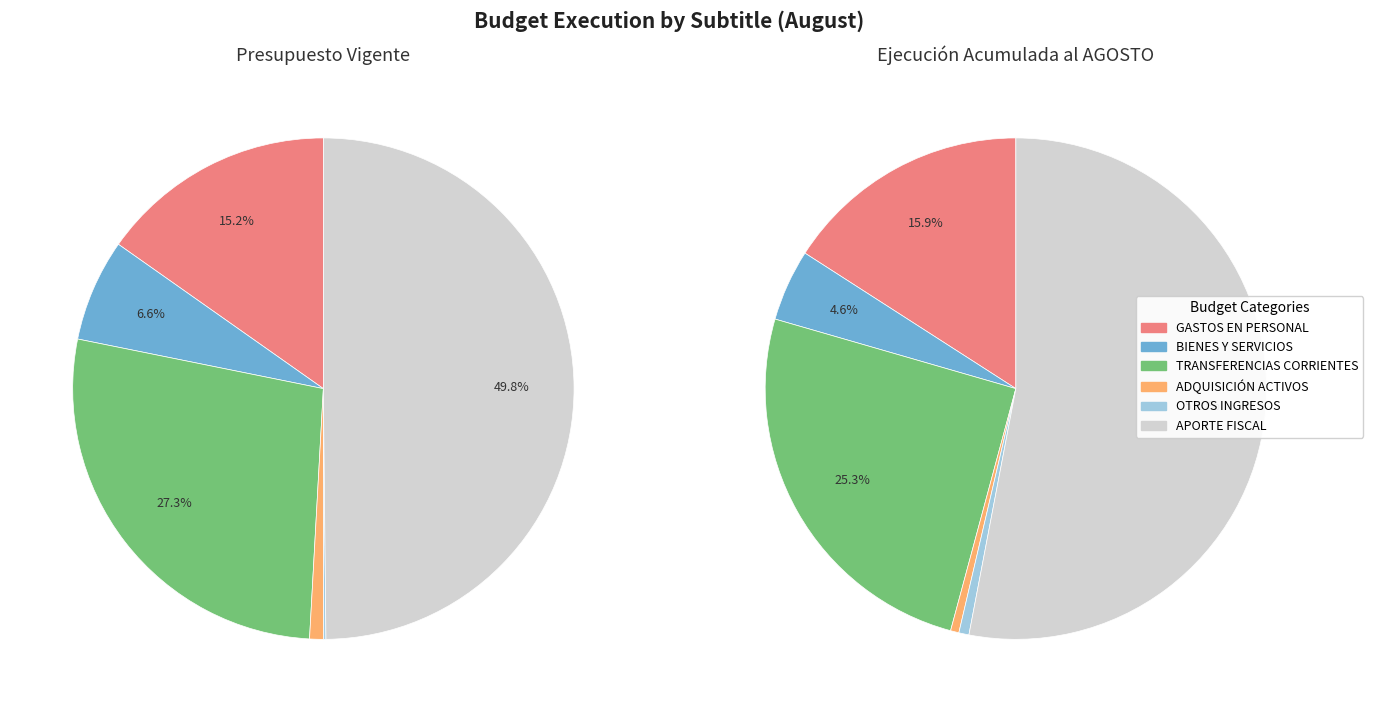

What percentage is the BIENES Y SERVICIOS DE CONSUMO slice, to the nearest percent?

5%